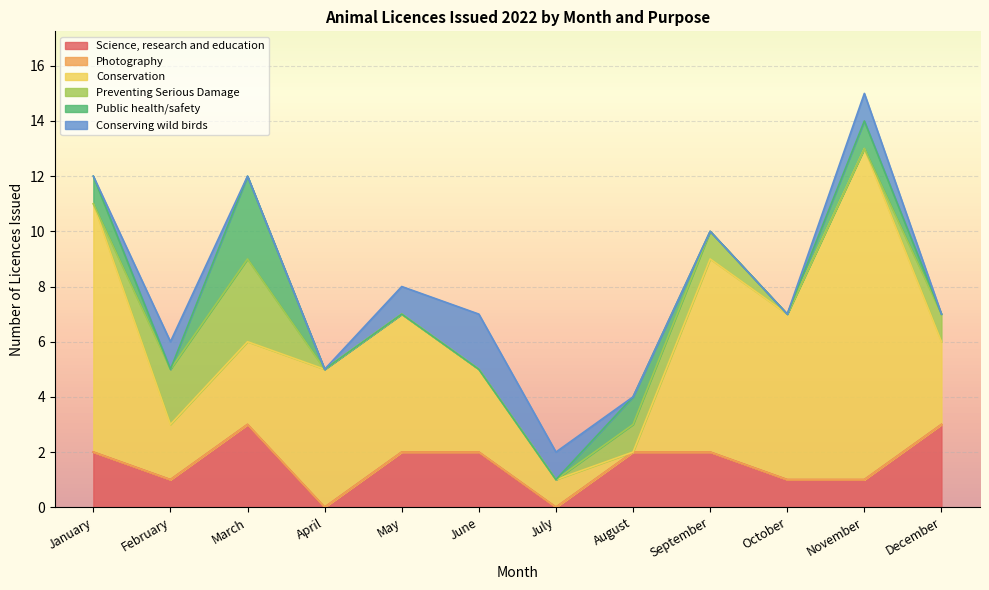

What is the sum of all Public health/safety values?

6